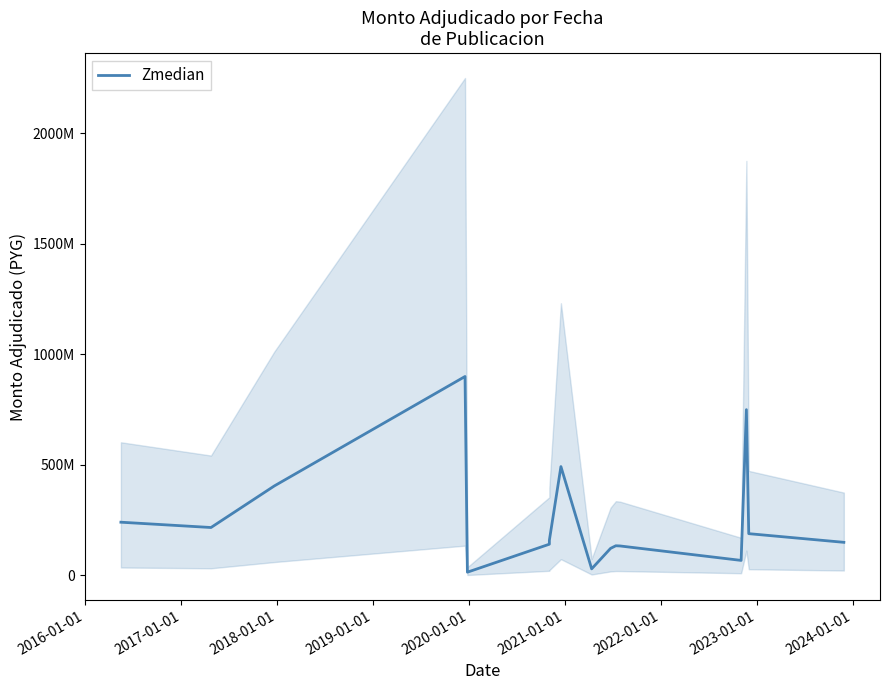

How many data points are above 158922857?

7